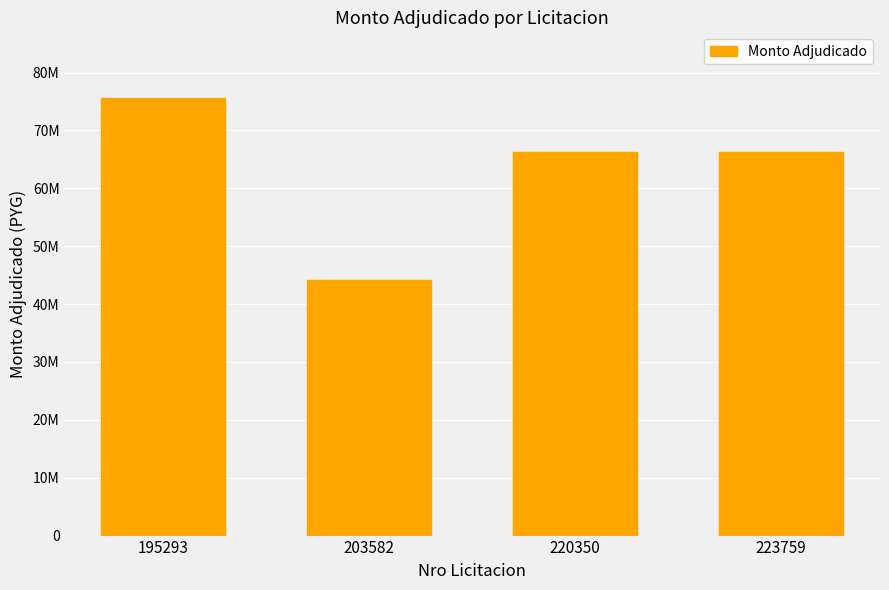

Reading left to right, what are all the values shown in this chart?

195293=75600000	203582=44200000	220350=66300000	223759=66300000